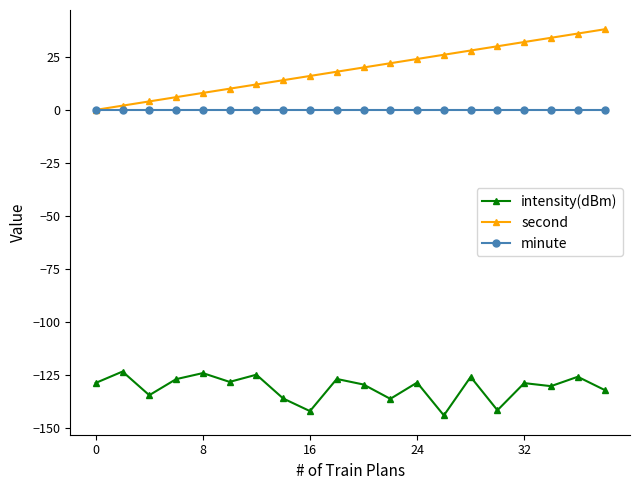

Which series has the largest range (max minus min)?

second